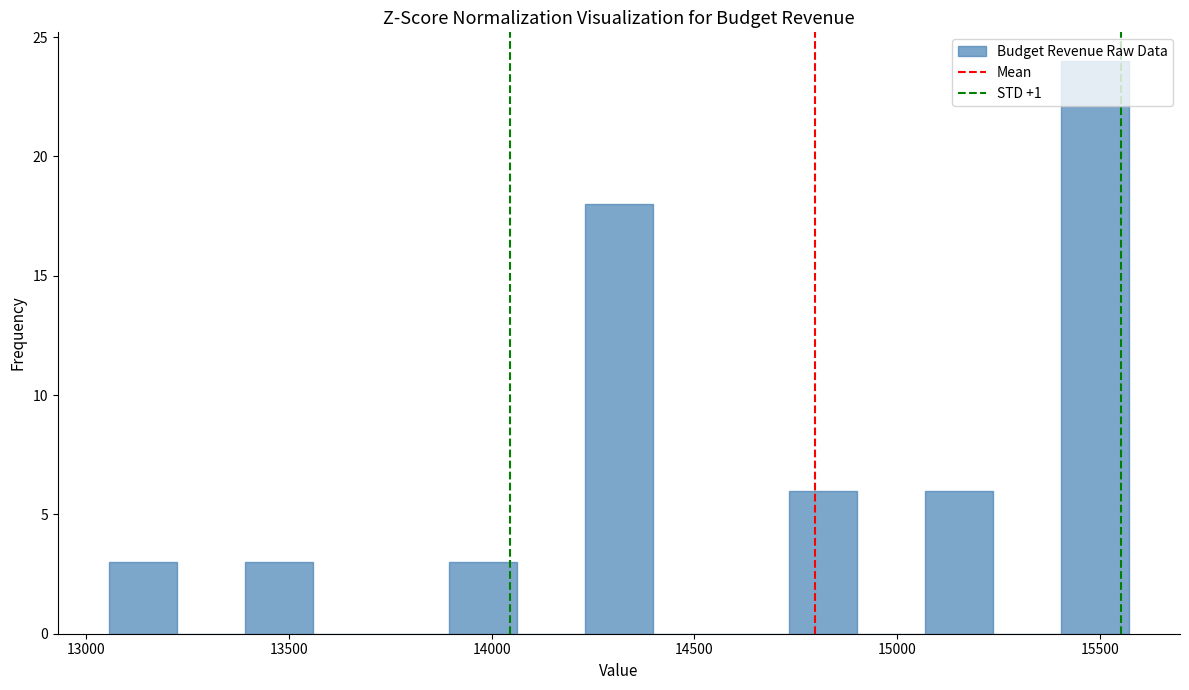

Read against the x-axis, roughly where is the centre of the tallest bar?

15500